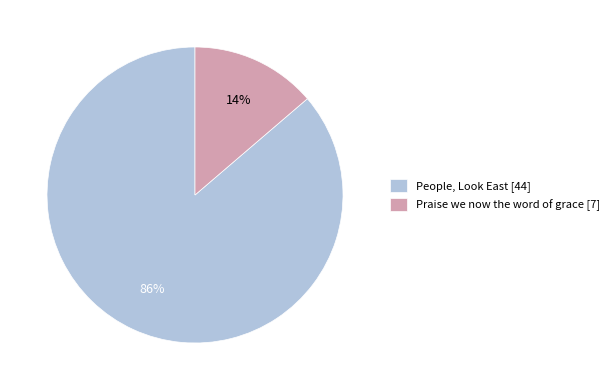

Count the number of slices in the pie.

2